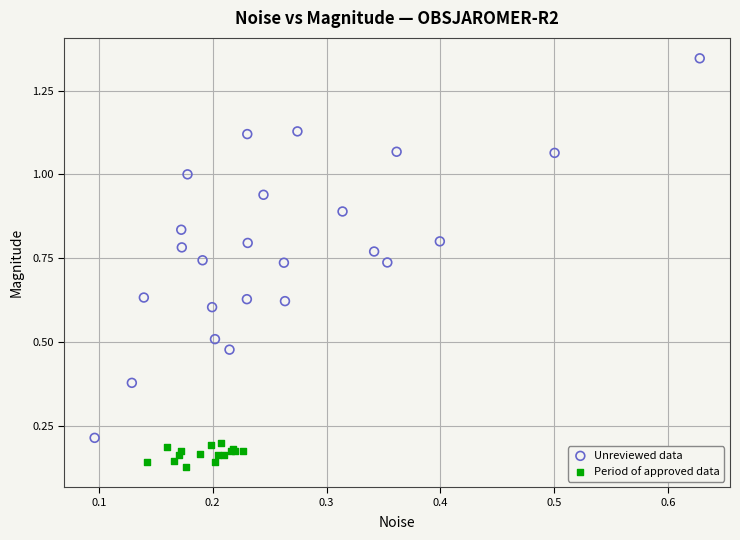

Which series contains the highest Y value?

Unreviewed data